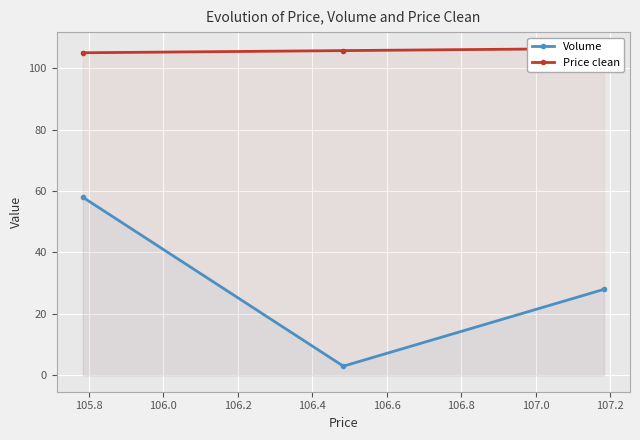

Reading right to left, transcribe all the data shown in this chart.

Volume: 28.0	3.0	58.0
Price clean: 106.4	105.7	105.0